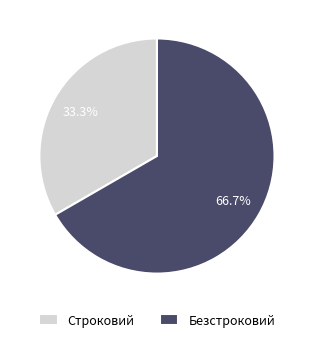

To the nearest percent, what is the difference between the Строковий and Безстроковий slice percentages?

33%